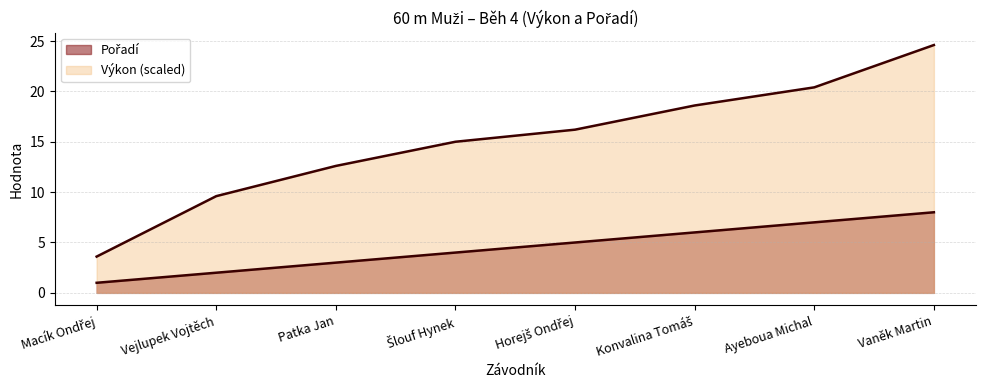

What are all the series names shown in the legend?

Pořadí, Výkon